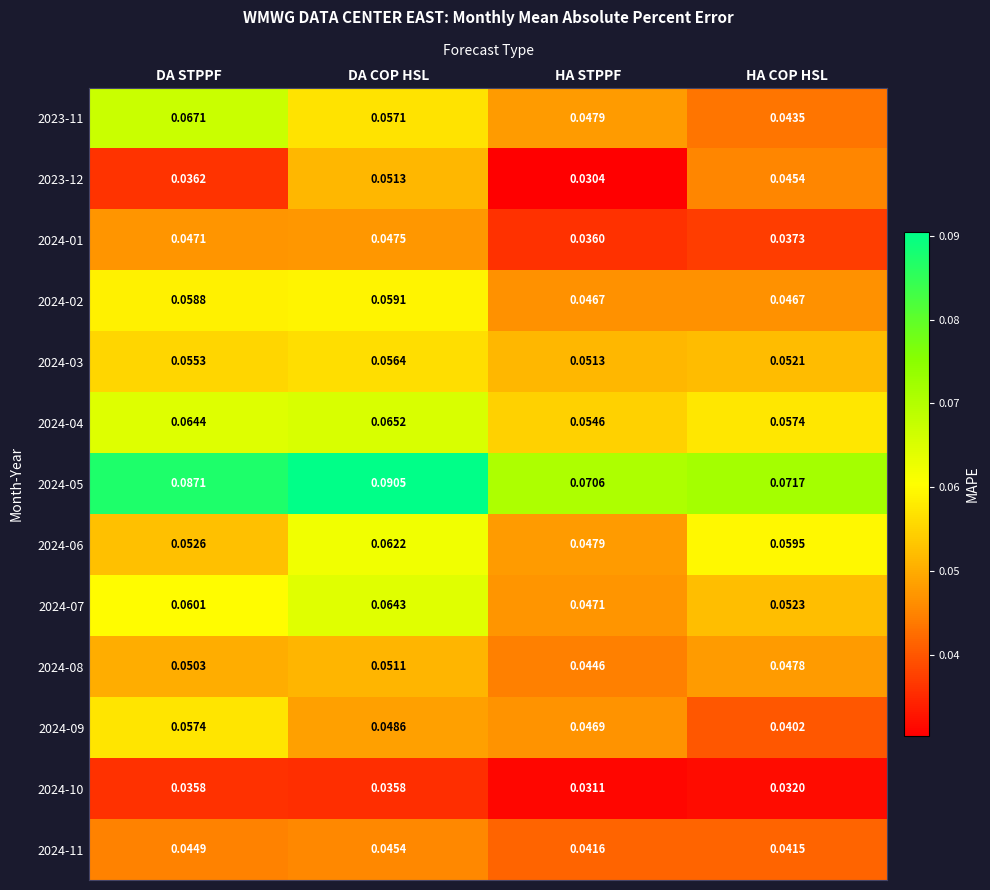

At which label does 2024-05 reach its peak?

DA COP HSL